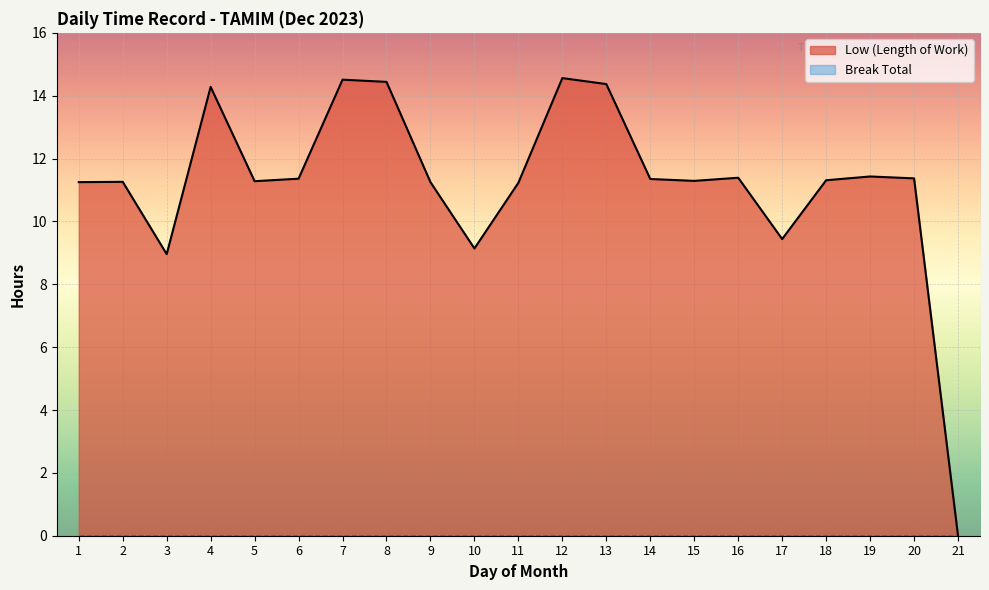

Reading left to right, extract all data points from this chart.

1=11.2	2=11.3	3=9.0	4=14.3	5=11.3	6=11.4	7=14.5	8=14.4	9=11.2	10=9.1	11=11.2	12=14.6	13=14.4	14=11.3	15=11.3	16=11.4	17=9.4	18=11.3	19=11.4	20=11.4	21=0.0